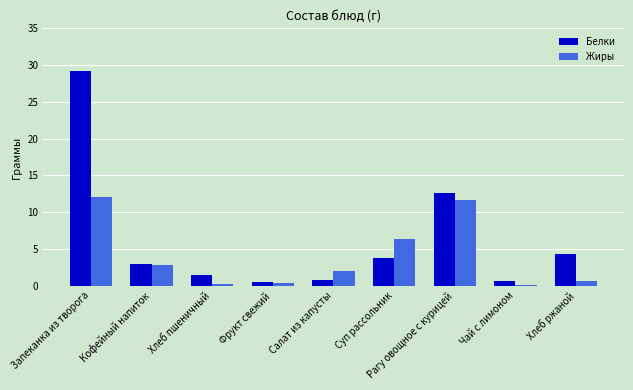

Which series changed the most between Рагу овощное с курицей and Чай с лимоном?

Белки